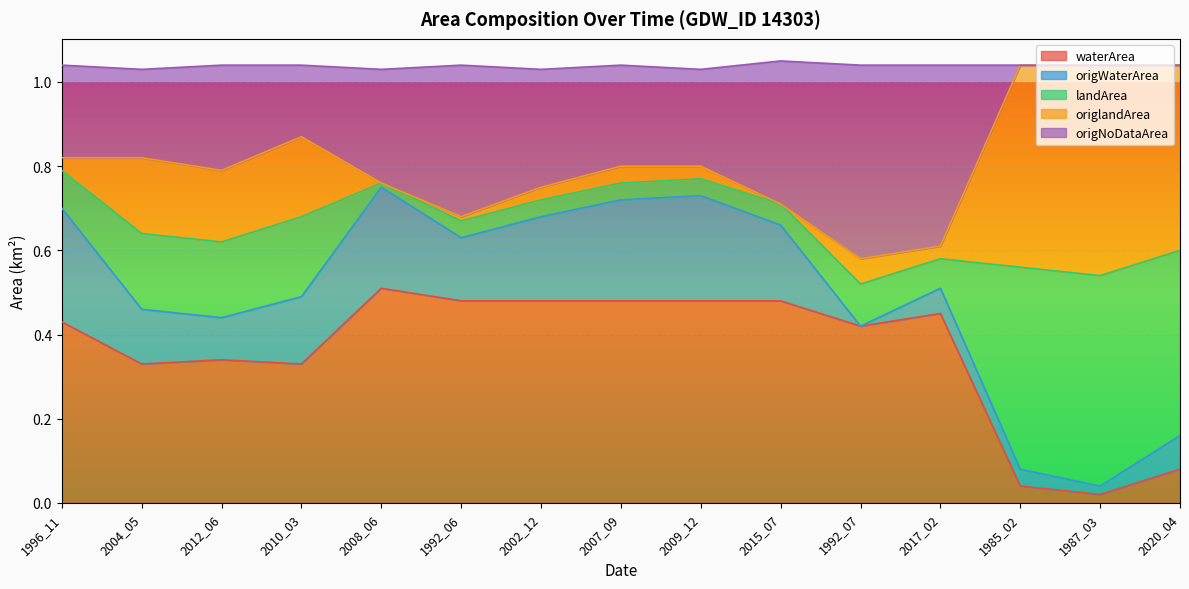

How many interior local peaks does the waterArea series have?

3